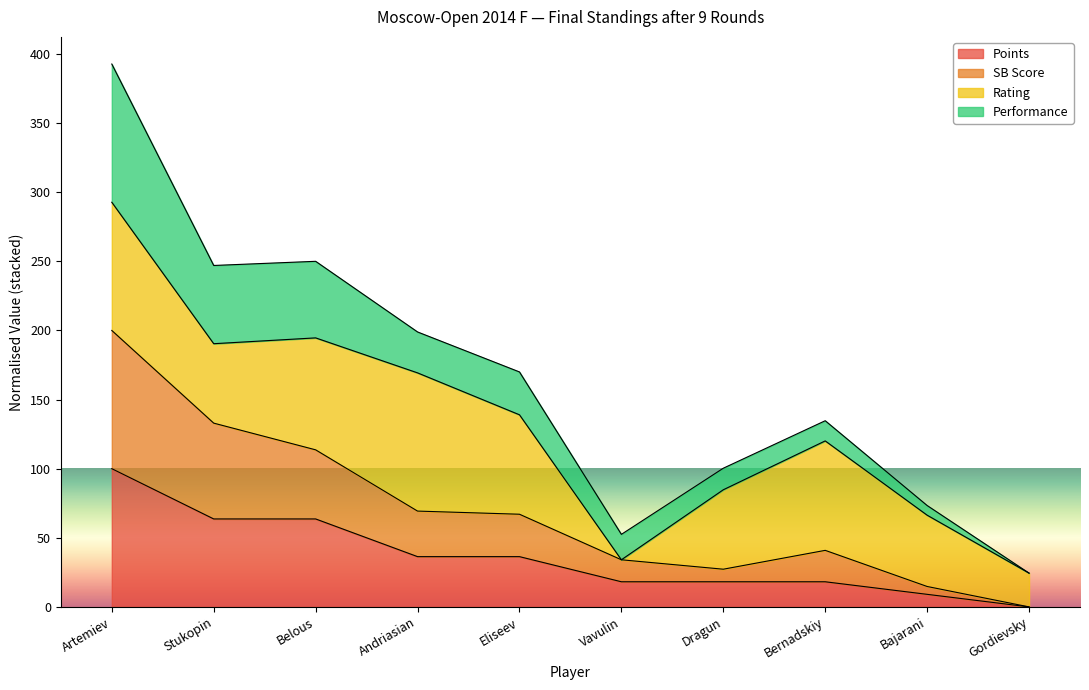

How many lines are shown in the chart?

4